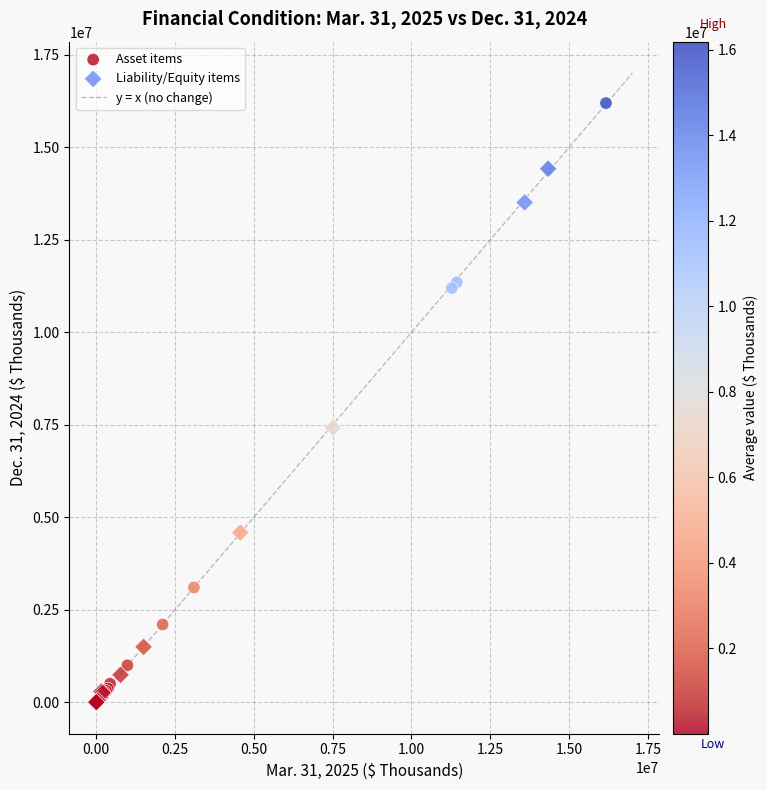

Which series has the largest Y range (max minus min)?

Asset items